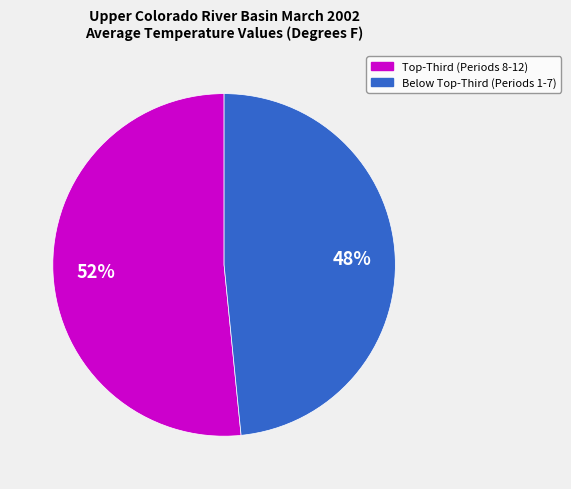

How many slices are in this pie chart?

2